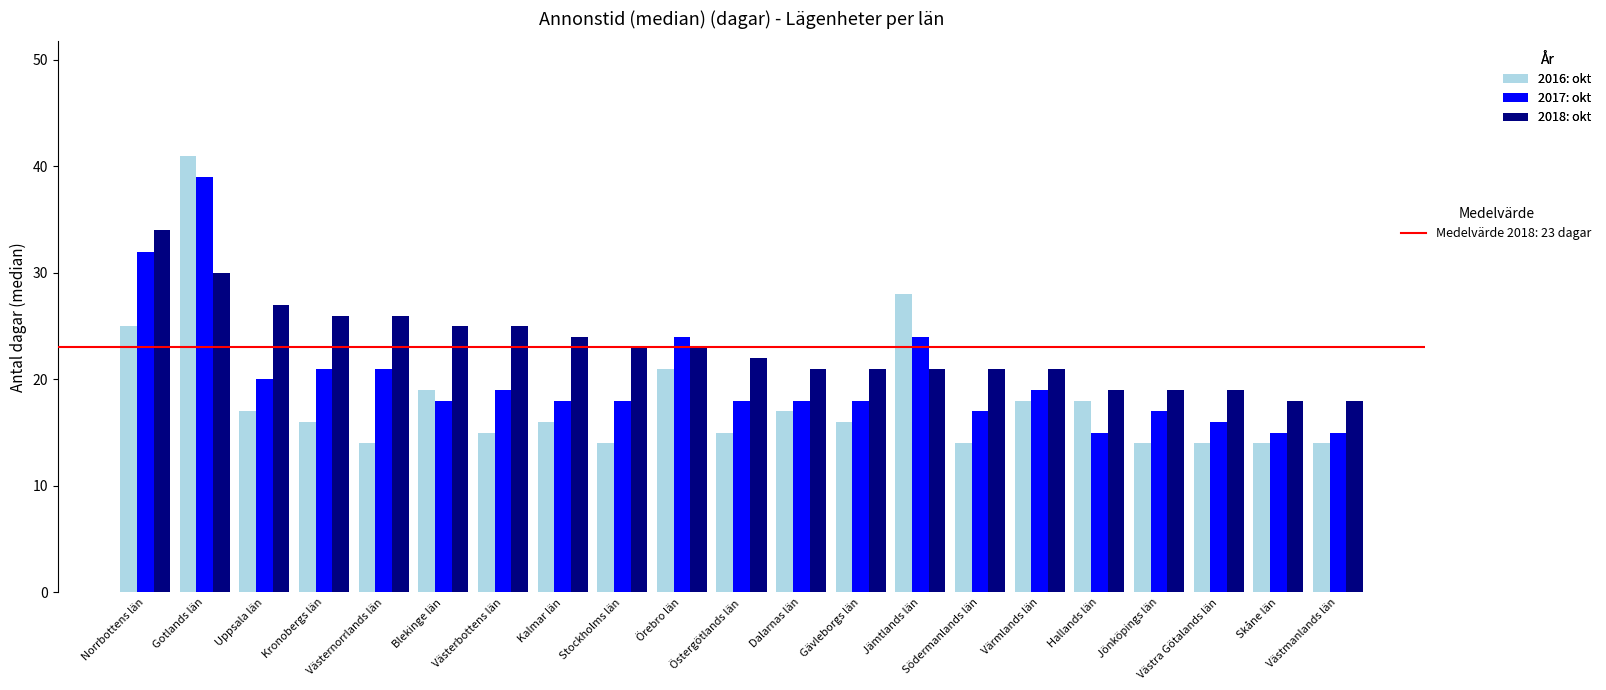

What is the label of the 19th bar from the left?

Västra Götalands län